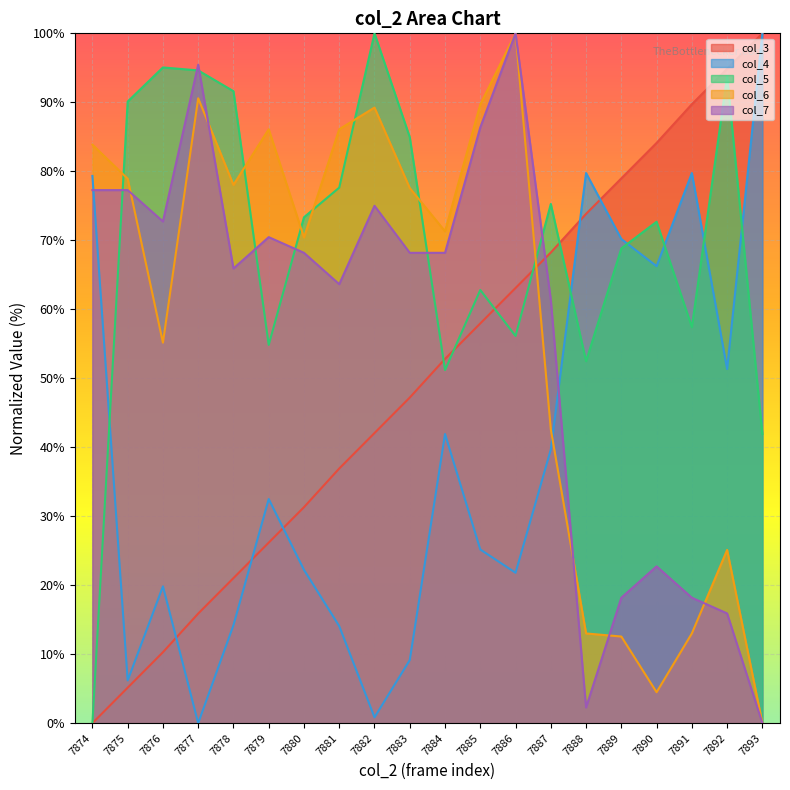

What is the total value across all series at 7890?

250.3